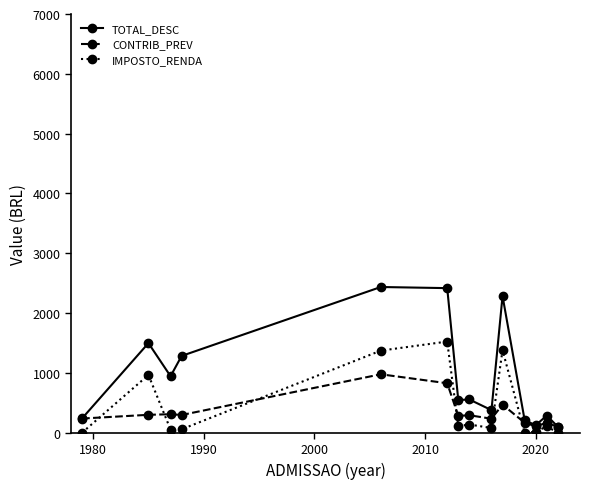

Which series has the widest spread of values?

TOTAL_DESC